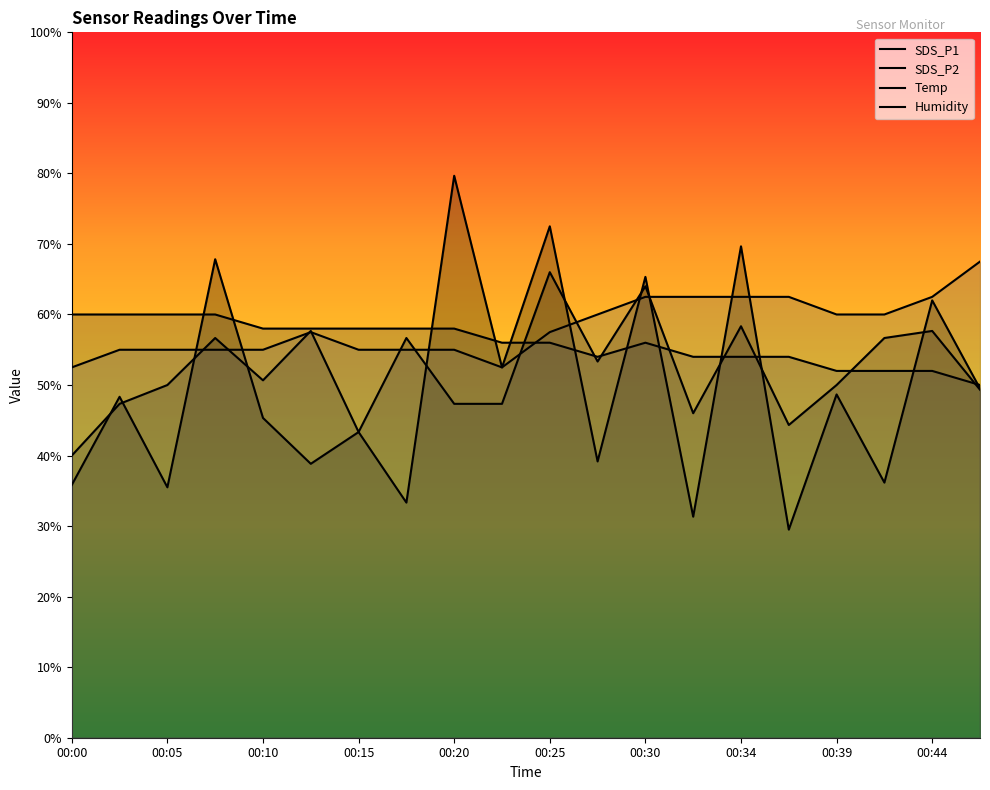

Where do SDS_P1 and SDS_P2 first cross each other?

00:00 and 00:02